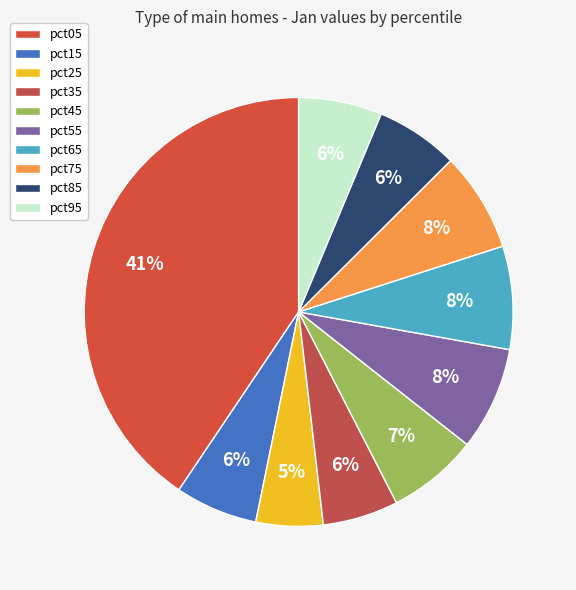

How many segments does this pie chart have?

10